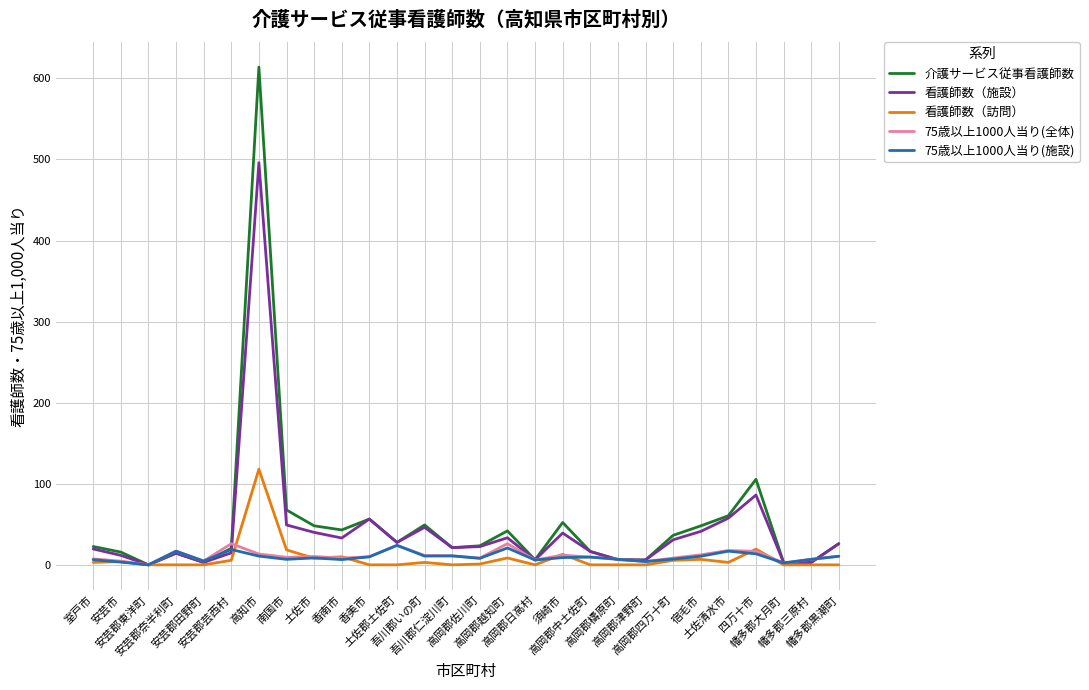

True or false: 介護サービス従事看護師数 has more than 0 interior local peaks.

True